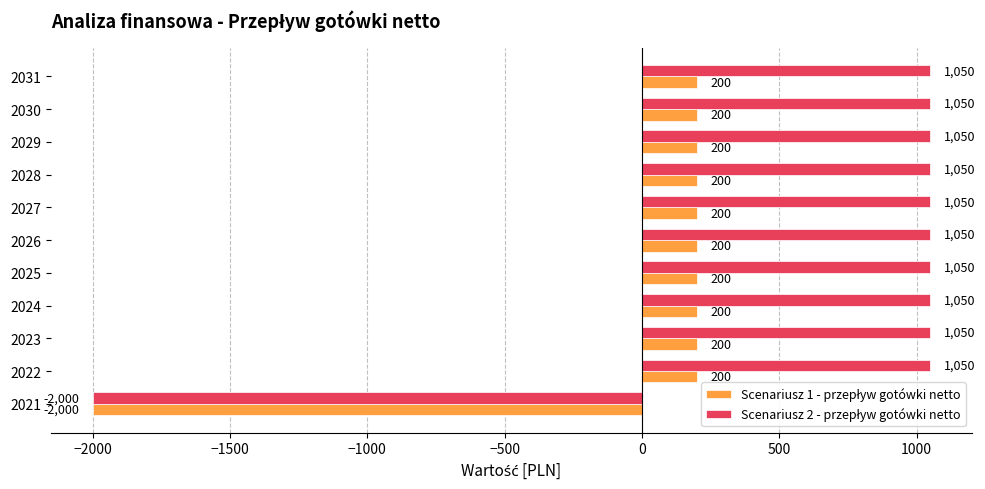

What is the total value across all series at 2022?

1250